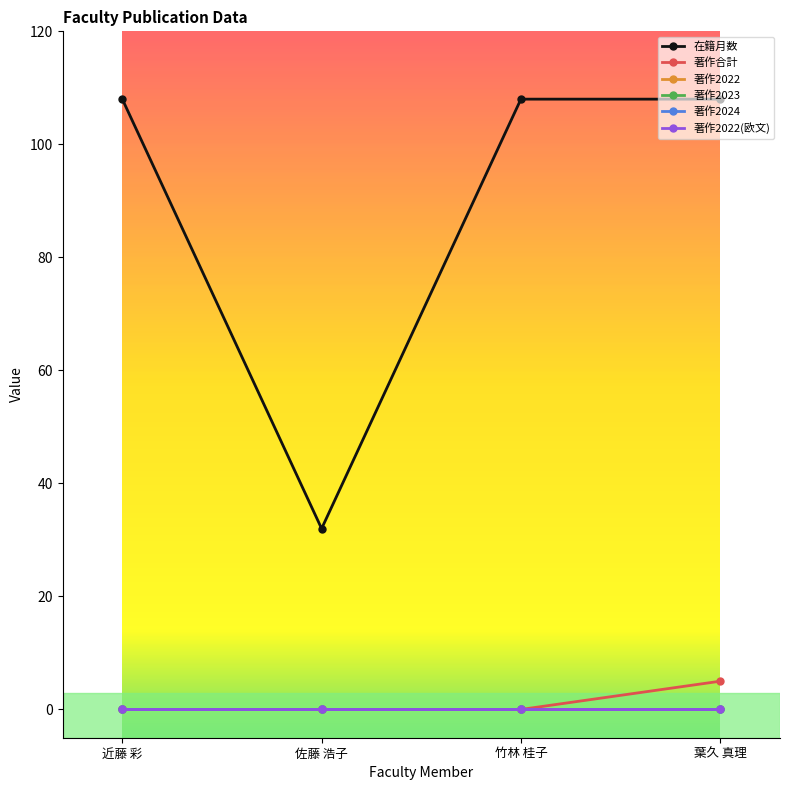

Is this an area chart (filled region under the line)?

No